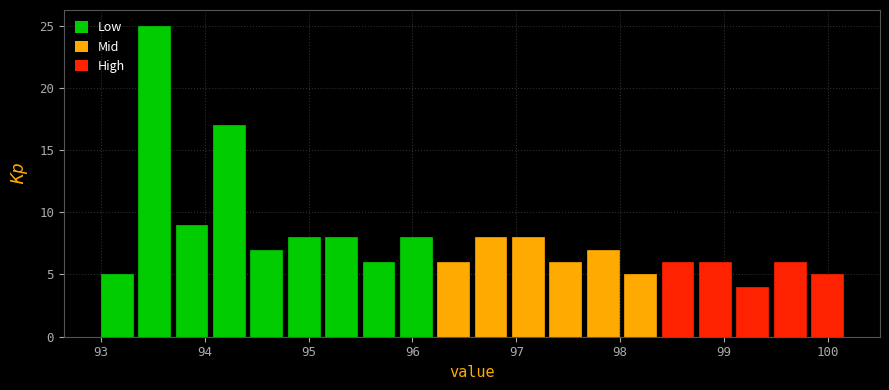

Around what value on the x-axis is the tallest bar? Give the approximate position of its centre, as read against the axis.

93.5